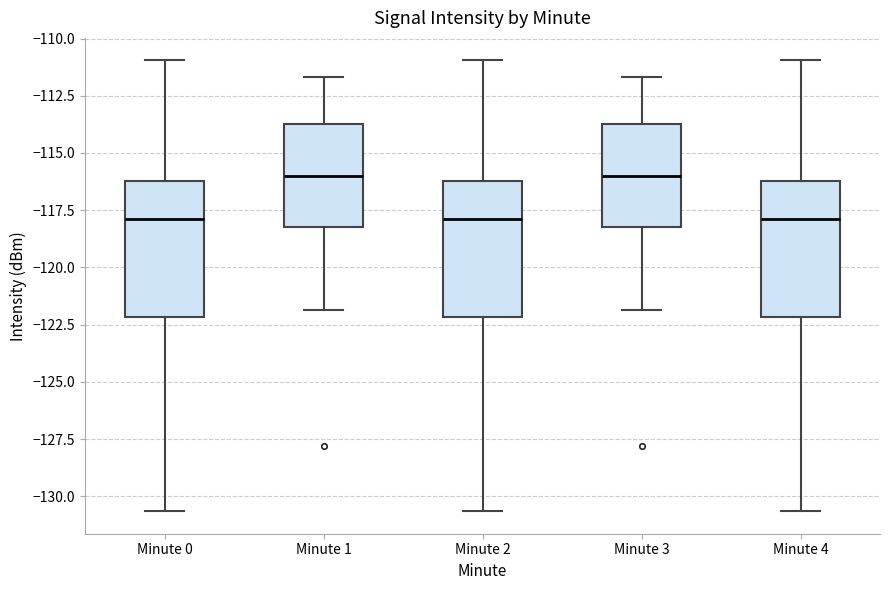

Reading left to right, read every box against the y-axis: the position of its median line, the range the box covers, and the ends of its whiskers. The values are not printed on the chart, so give them approximately, as read against the axis.

Minute 0: median -118.0, box -122.0 to -116.0, whiskers -130.5 to -111.0
Minute 1: median -116.0, box -118.0 to -113.5, whiskers -122.0 to -111.5
Minute 2: median -118.0, box -122.0 to -116.0, whiskers -130.5 to -111.0
Minute 3: median -116.0, box -118.0 to -113.5, whiskers -122.0 to -111.5
Minute 4: median -118.0, box -122.0 to -116.0, whiskers -130.5 to -111.0